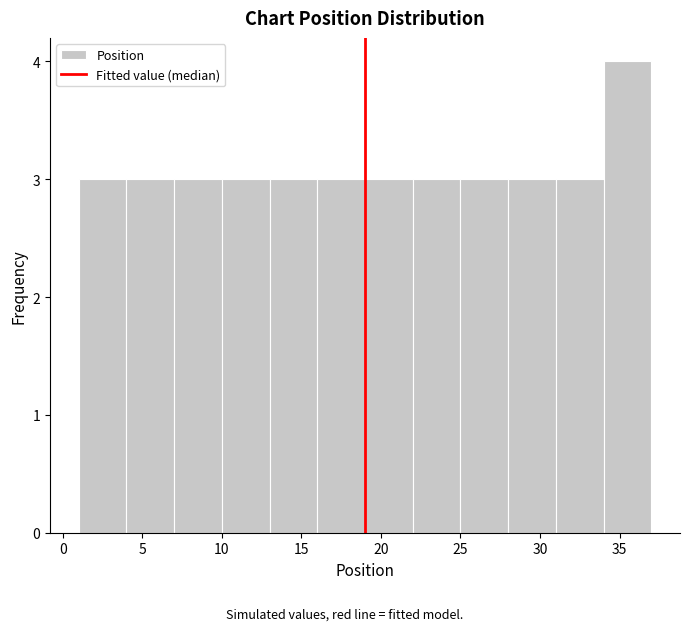

Over which range of the x-axis is the bar tallest?

34 to 37